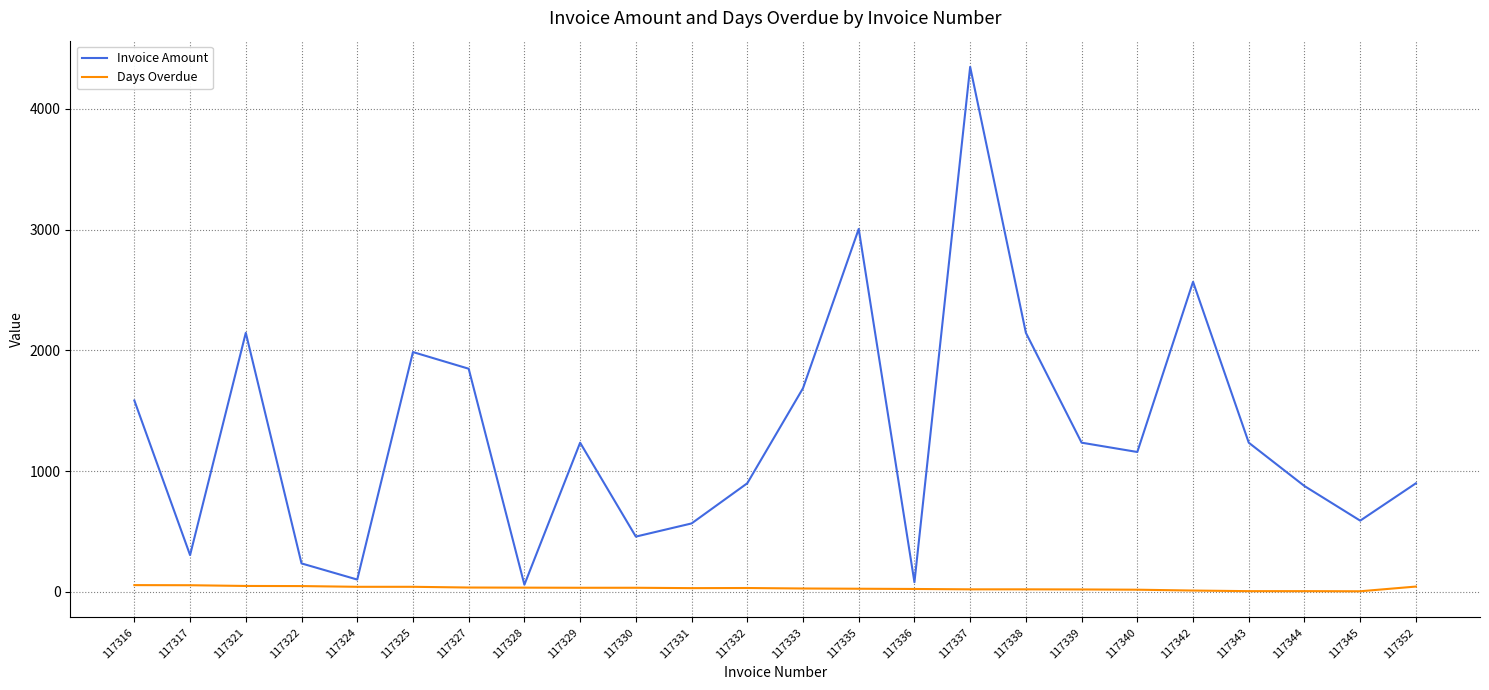

Between 117327 and 117330, which series saw the biggest shift?

Invoice Amount